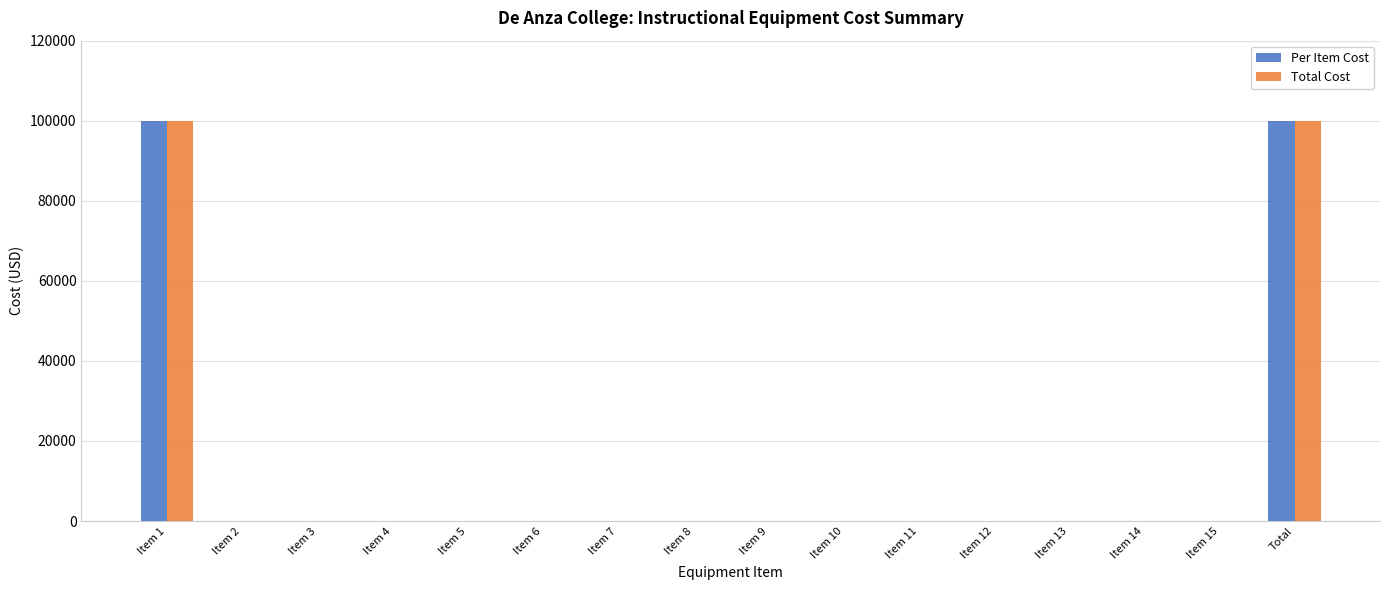

What is the sum of all Per Item Cost values?

200000